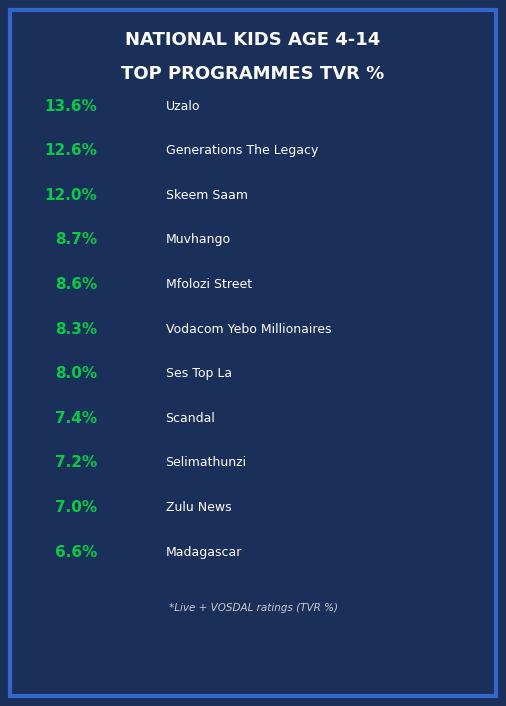

To the nearest percent, what is the combined percentage of ZULU NEWS and GENERATIONS THE LEGACY?

20%